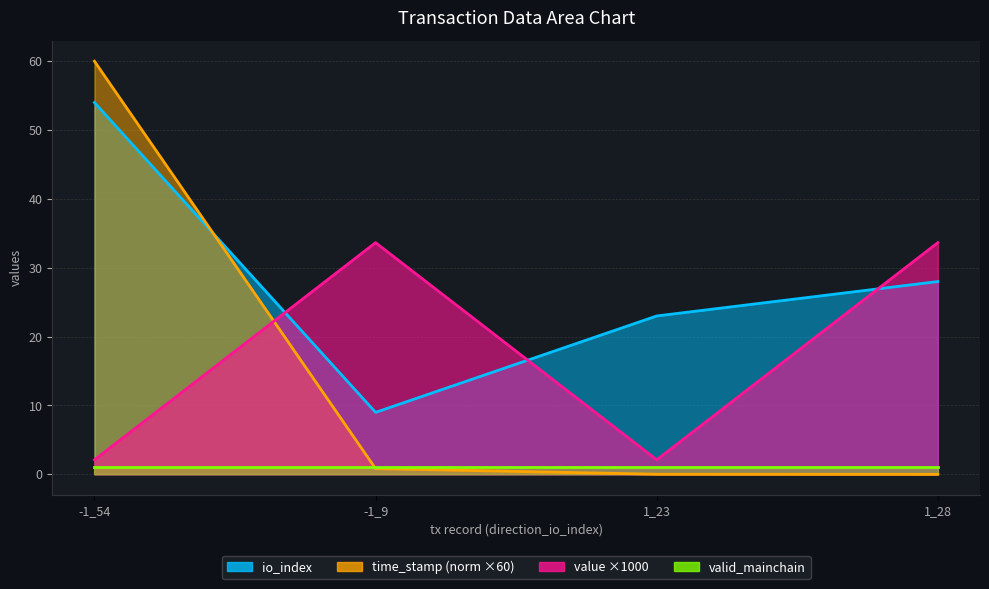

What is the difference between the maximum and minimum values in the value series?

31.5